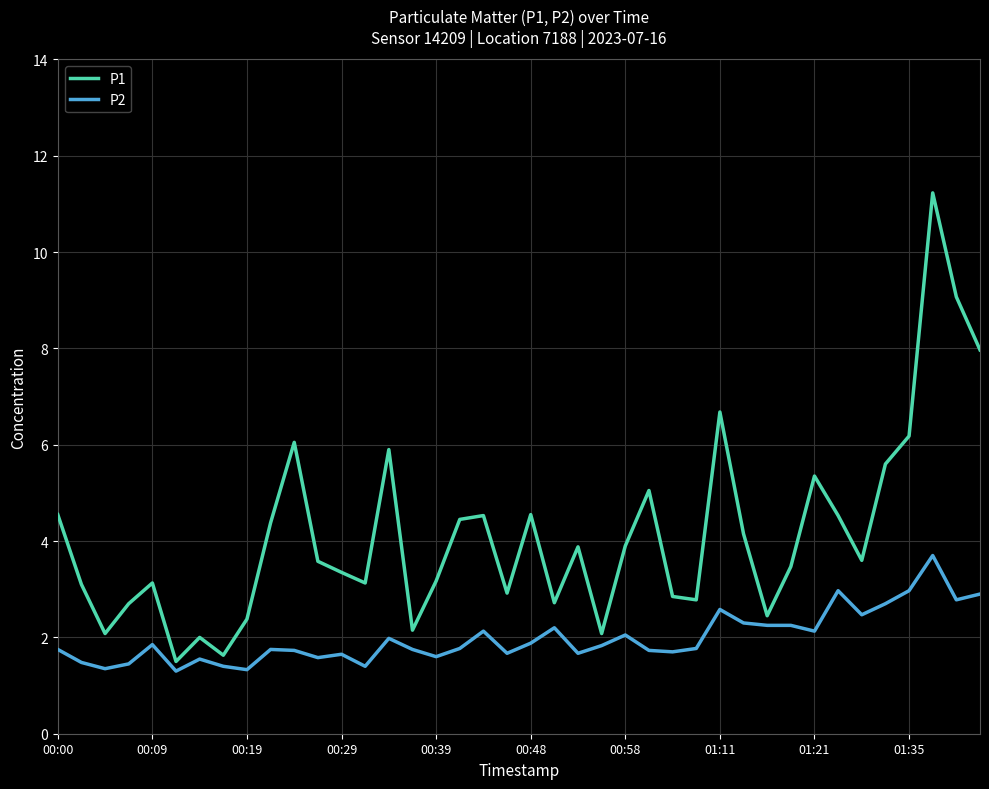

True or false: P1 and P2 intersect in this chart.

False